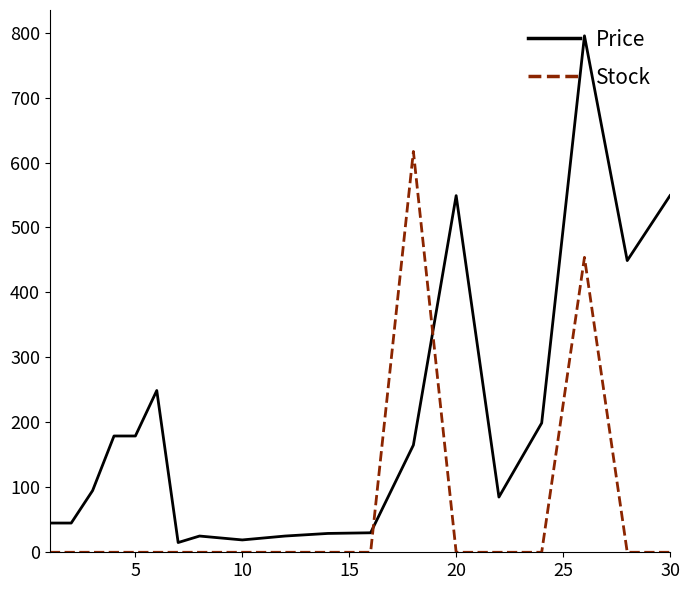

At how many categories does at least one series exceed 386?

5